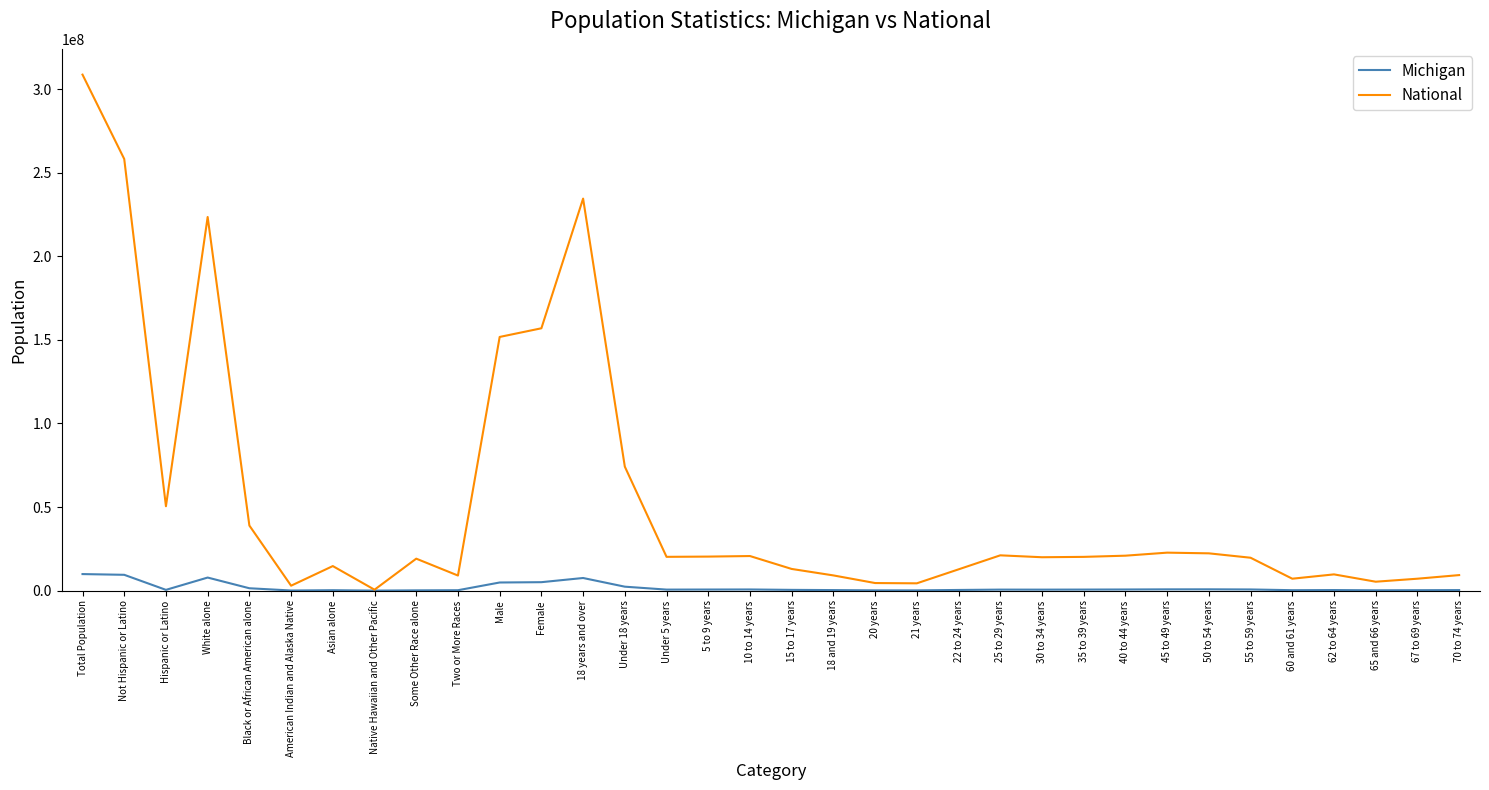

What is the difference between the second highest and second lowest values in the Michigan series?

9385275